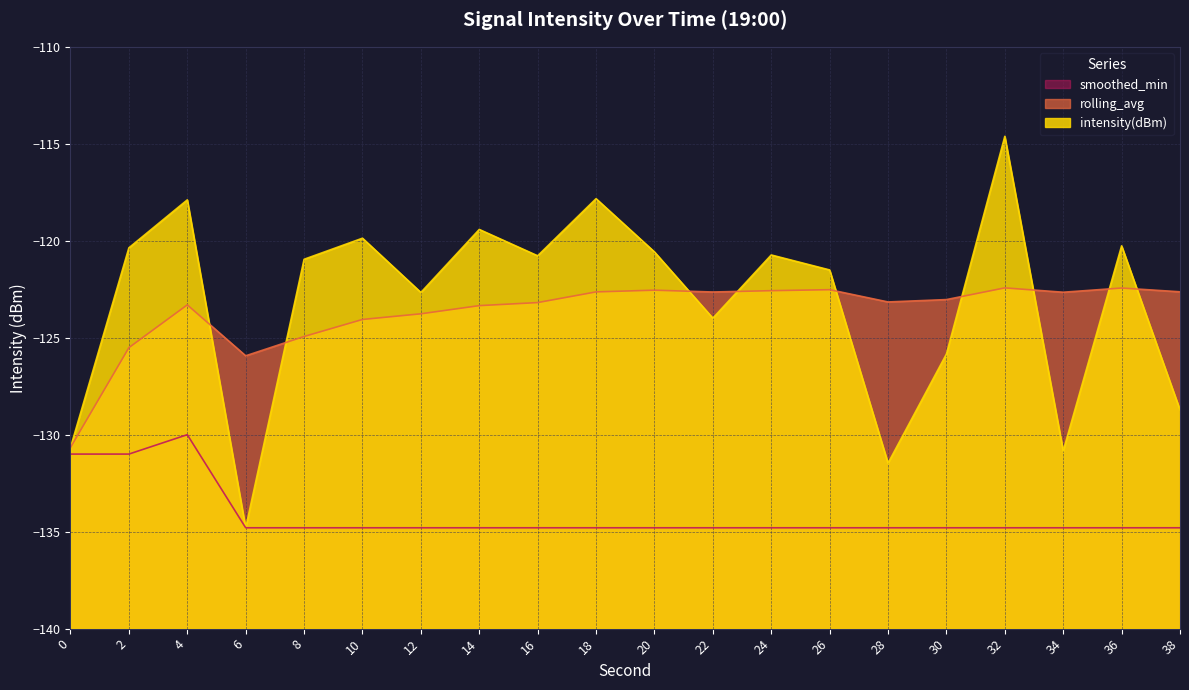

Where is the first local minimum for rolling_avg?

6